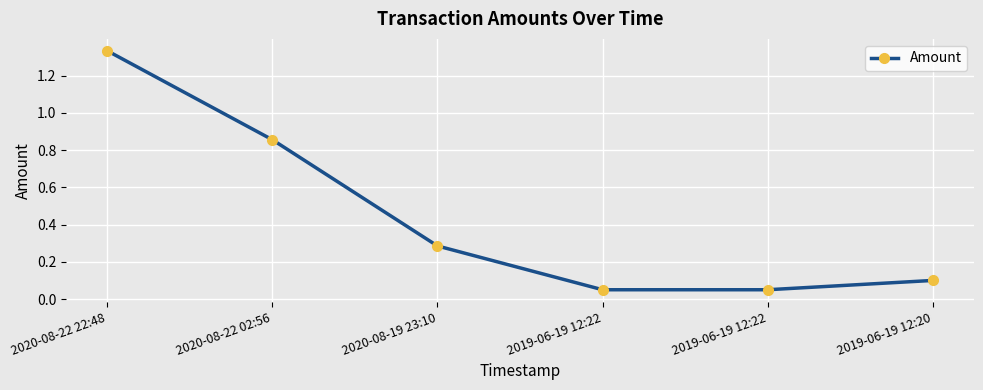

What is the smallest value displayed?

0.1